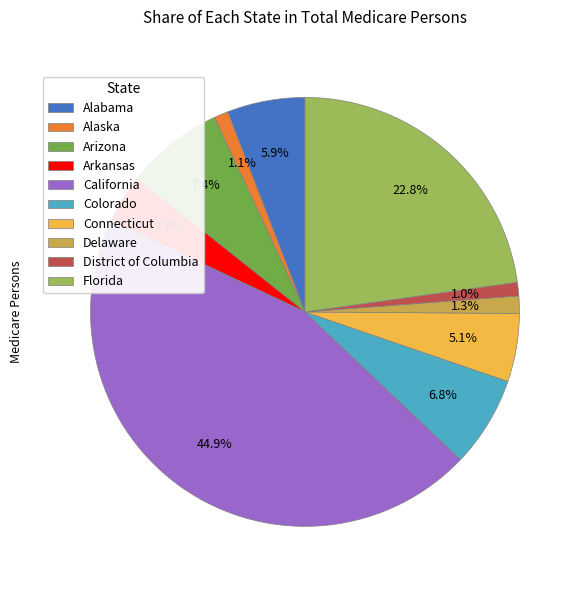

Is it true that Arkansas is 4% of the pie?

True